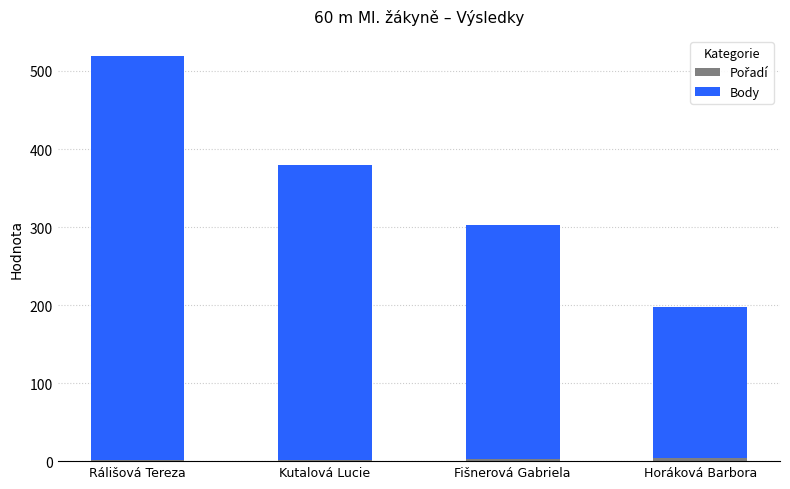

How many distinct data groups are displayed?

2